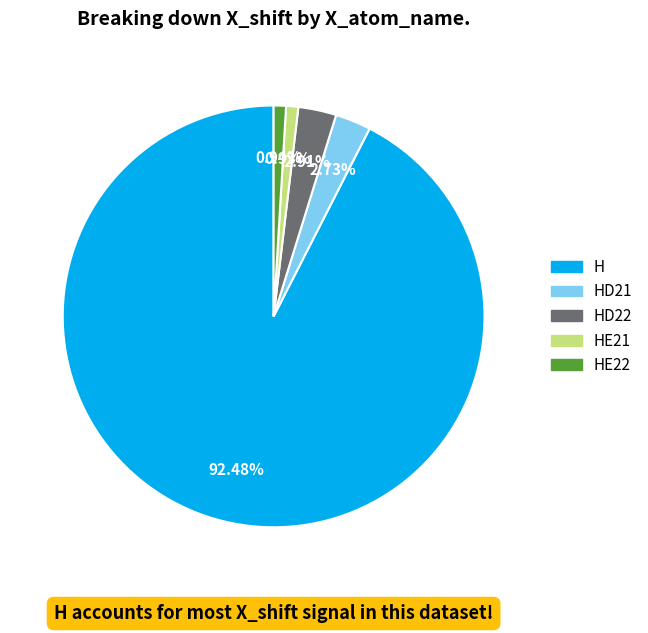

Is there a majority slice in this chart?

Yes